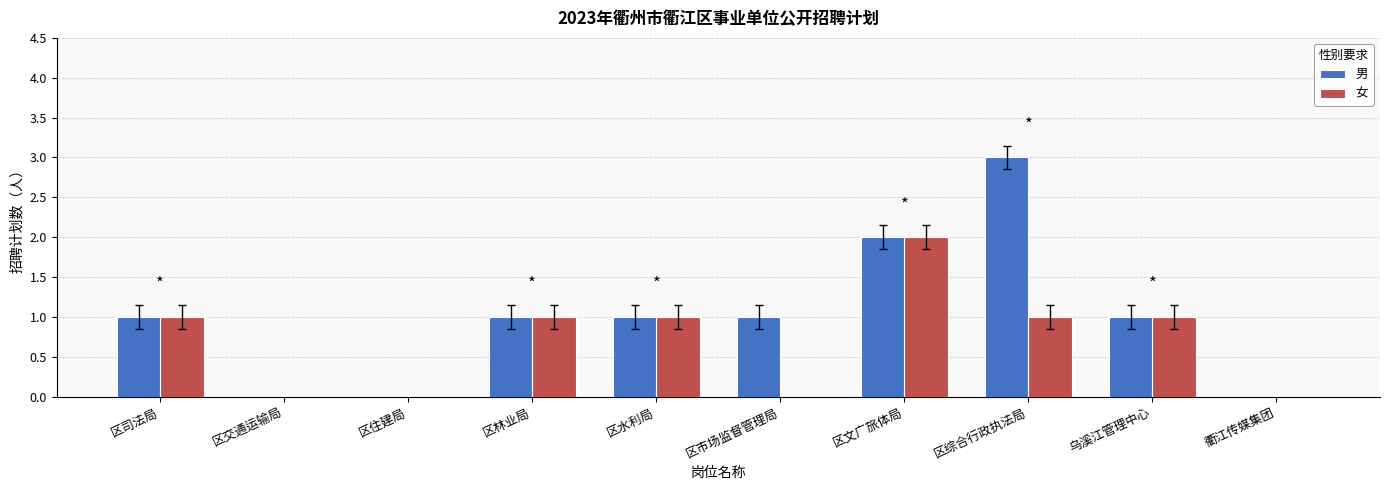

Is the value of 男 at 乌溪江管理中心 greater than the value of 女 at 区市场监督管理局?

Yes